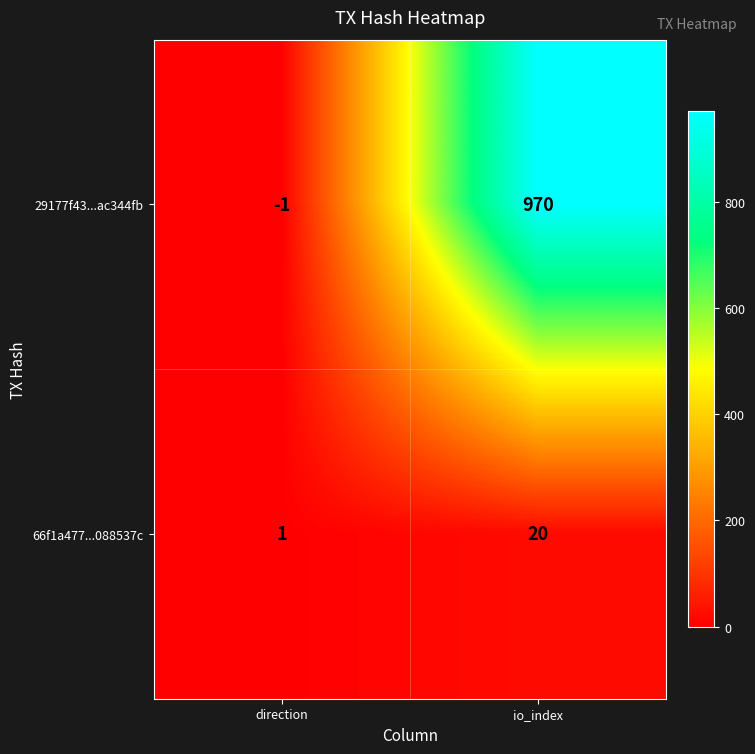

Count the number of categories in the chart.

2